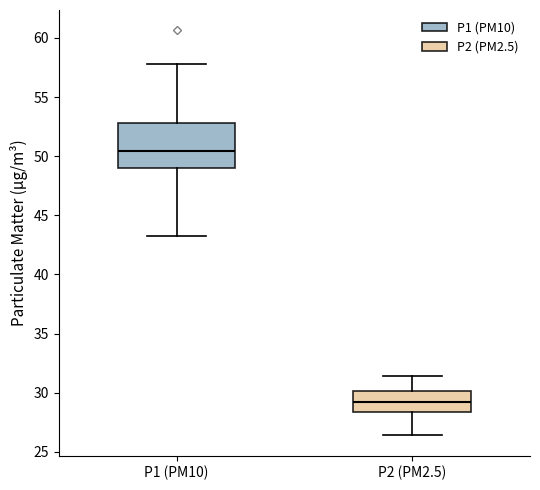

Where is the upper edge of the box for P2 (PM2.5) on the y-axis? The values are not printed on the chart, so give them approximately, as read against the axis.

30.0